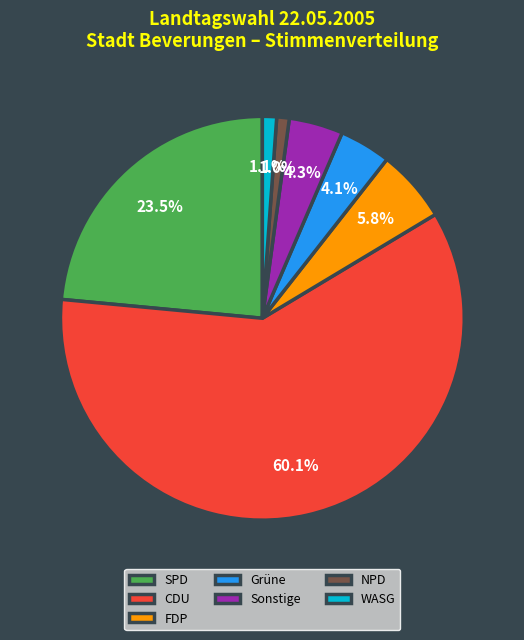

What is the largest slice in the pie chart?

CDU